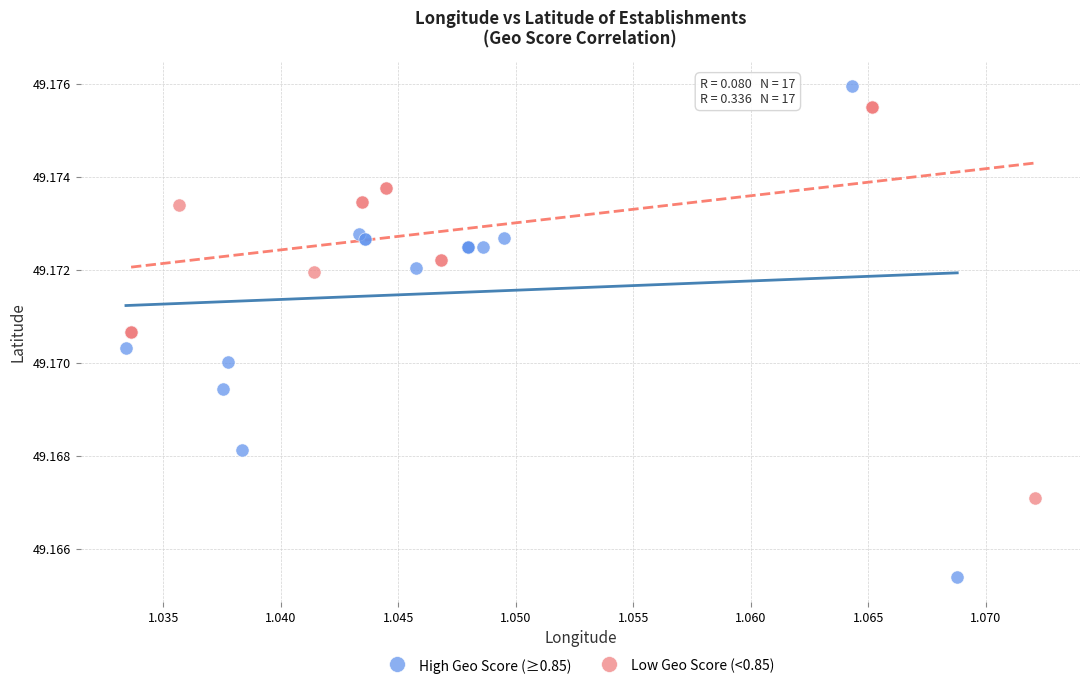

Which series reaches the maximum Y coordinate?

High Geo Score (≥0.85)